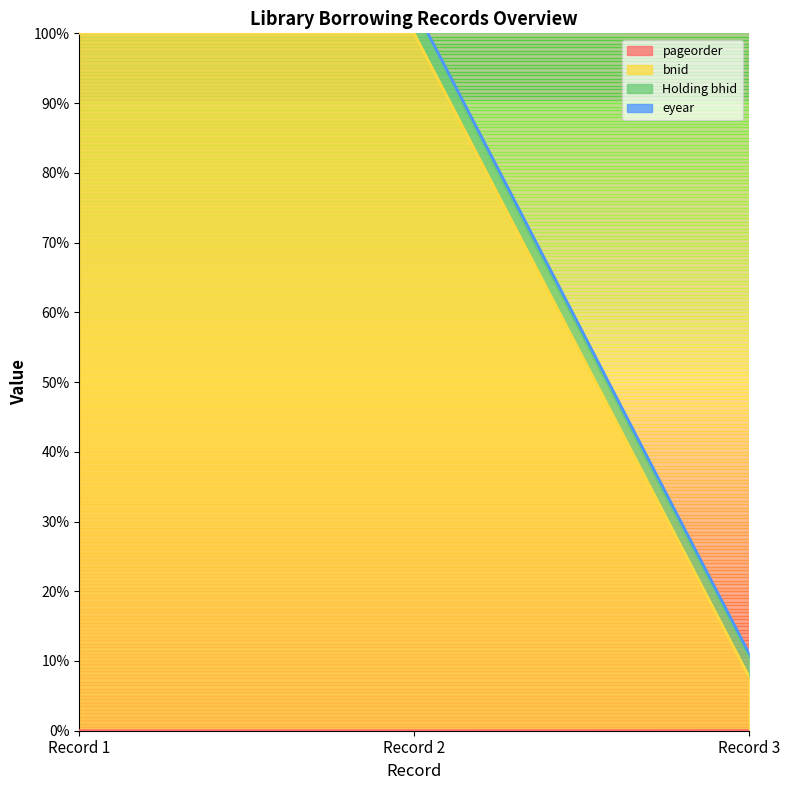

What is the lowest value of the eyear series?

11.1